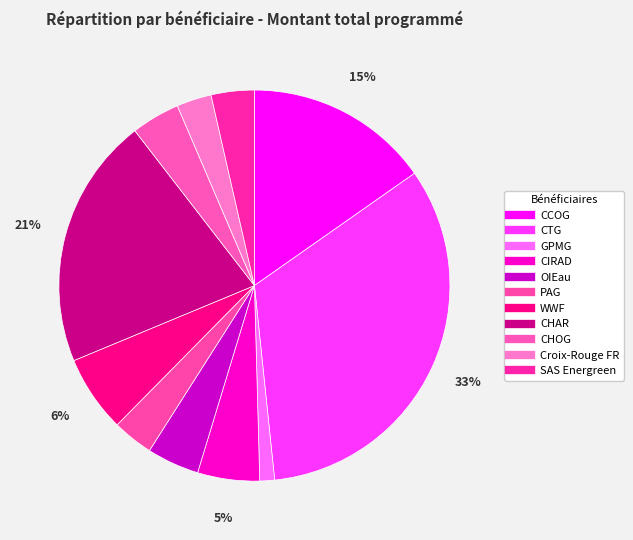

Count the number of slices in the pie.

11